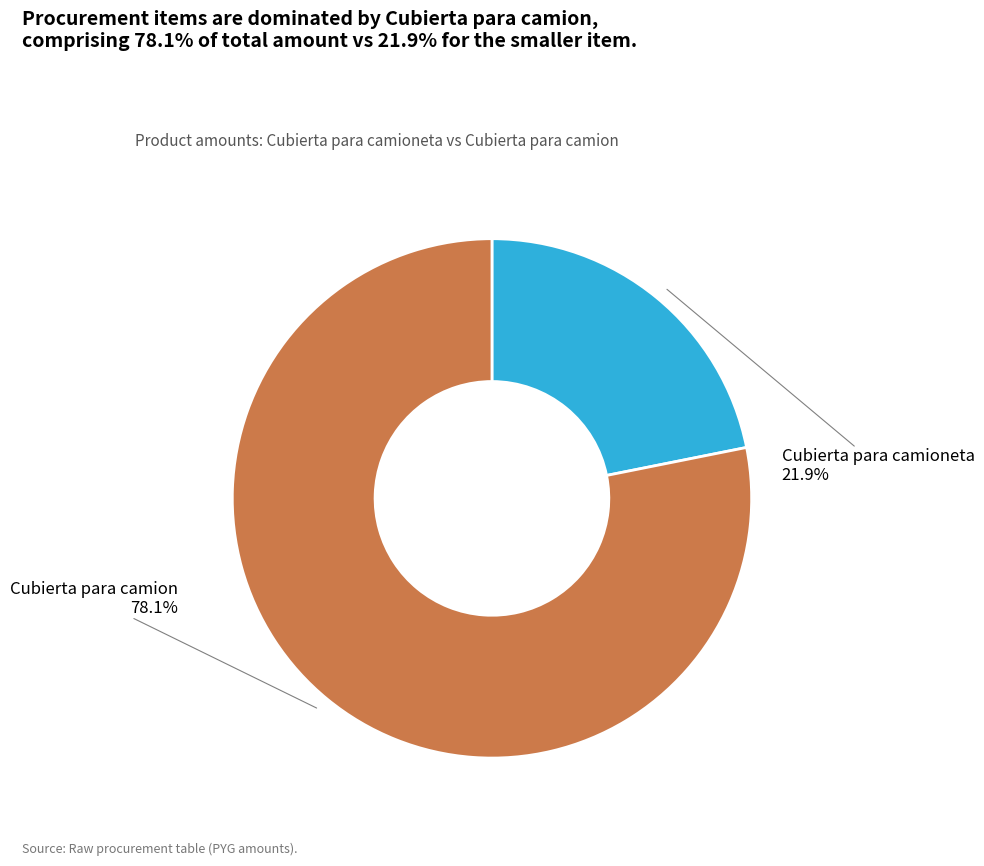

What is the smallest slice in the pie chart?

Cubierta para camioneta